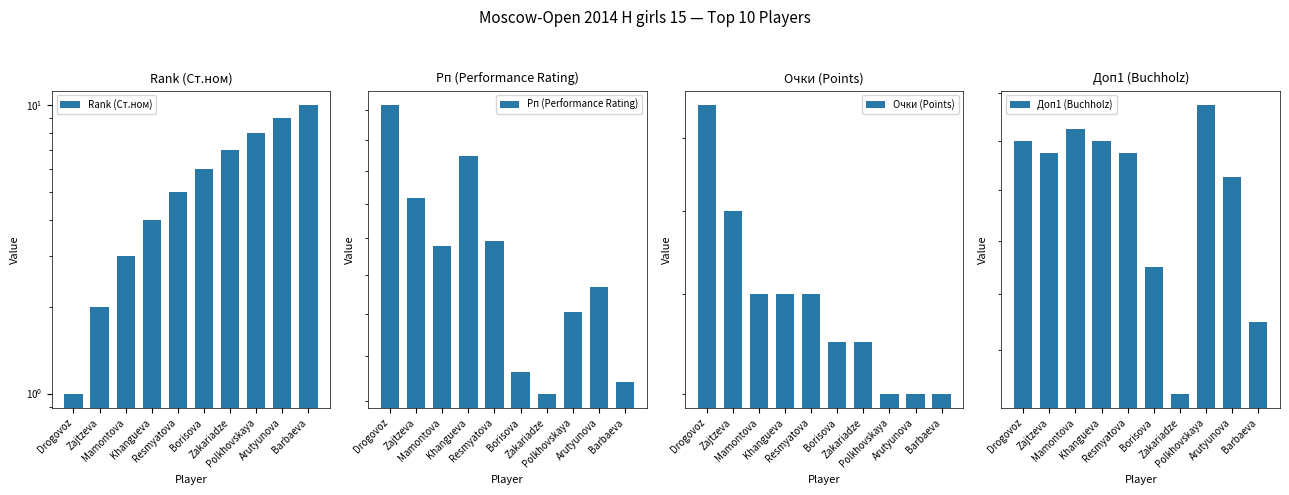

How many values in the Доп1 (Buchholz) series exceed 49?

6